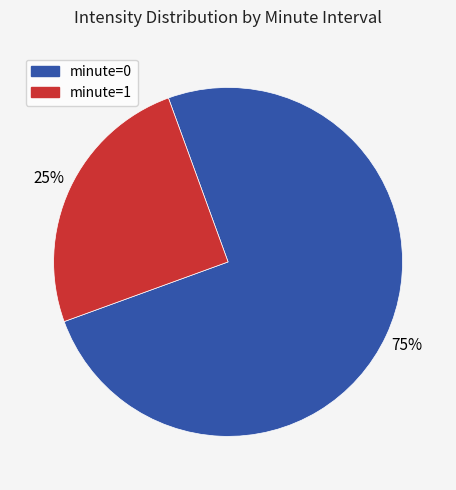

How many segments does this pie chart have?

2